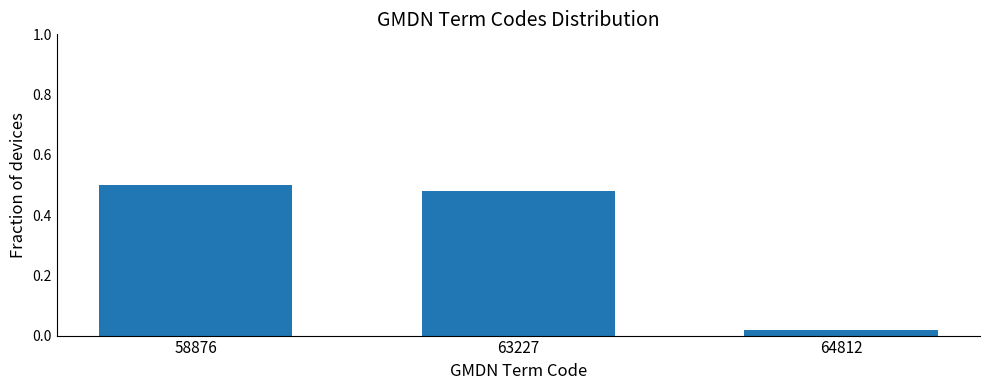

Which has a higher value, 64812 or 63227?

63227